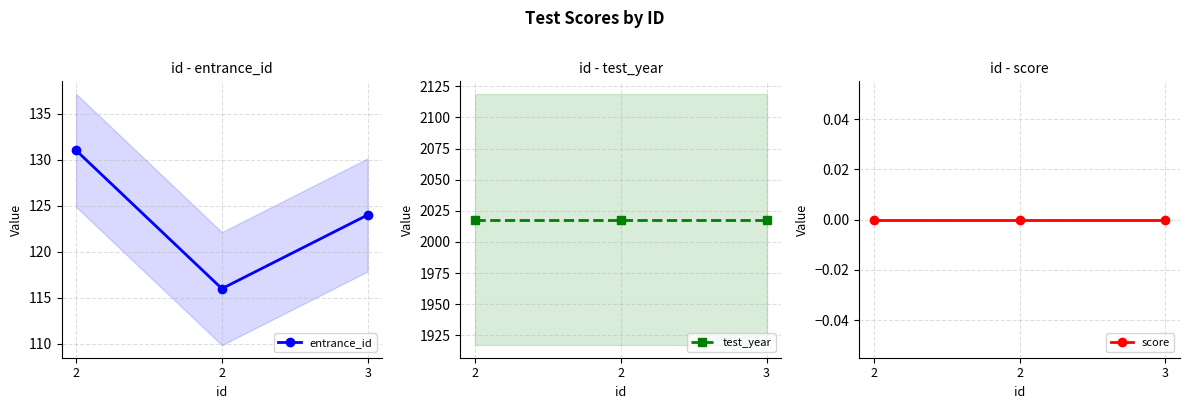

What is the average value of the test_year series?

2018